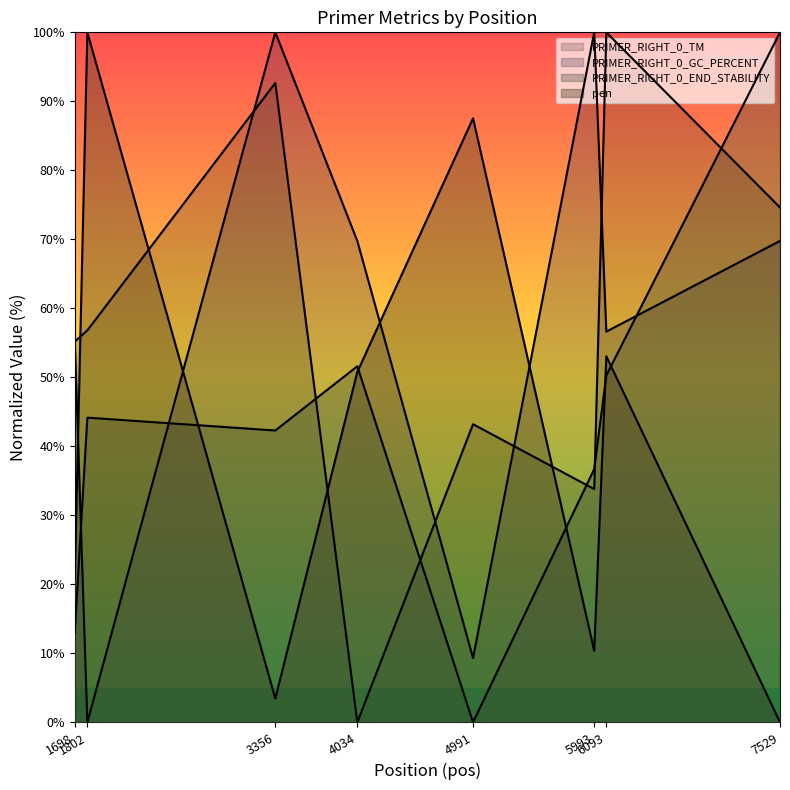

Reading right to left, transcribe all the data shown in this chart.

PRIMER_RIGHT_0_TM: 74.6	100.0	33.8	43.2	0.0	92.7	56.8	55.2
PRIMER_RIGHT_0_GC_PERCENT: 69.8	56.6	100.0	9.3	69.8	100.0	0.0	55.4
PRIMER_RIGHT_0_END_STABILITY: 100.0	50.3	36.7	0.0	51.6	42.3	44.1	13.0
pen: 0.0	53.0	10.4	87.5	50.8	3.4	100.0	20.9